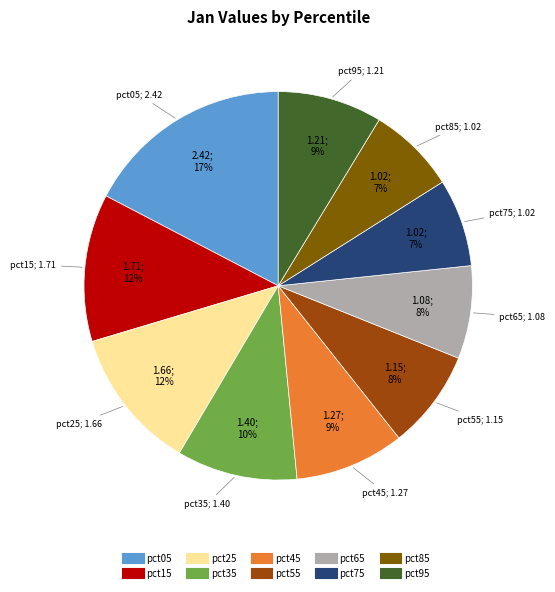

Is the sum of pct55 and pct75 greater than half?

No